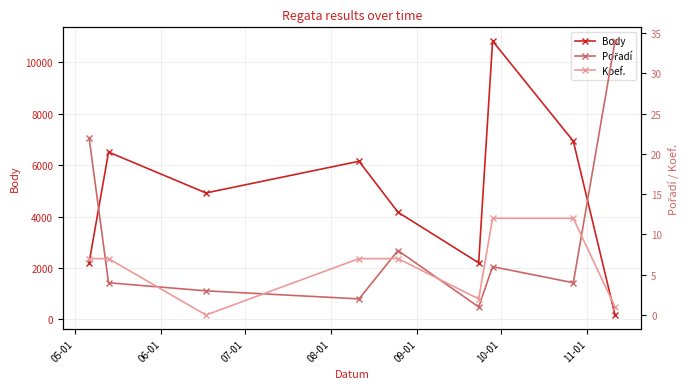

What is the value of the Body point at the 2nd from the left?

6512